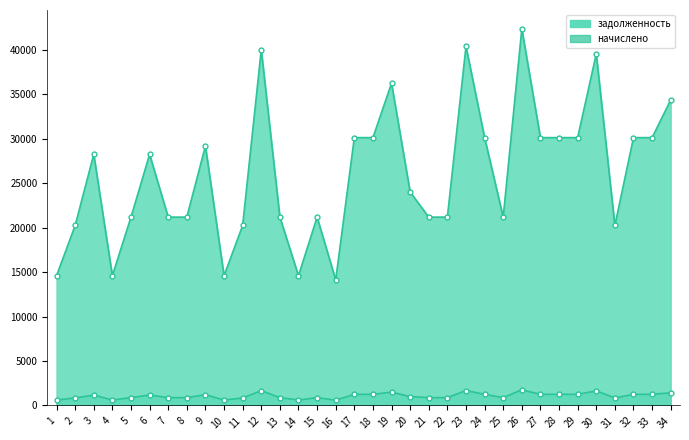

At which label is задолженность closest to 28252?

3